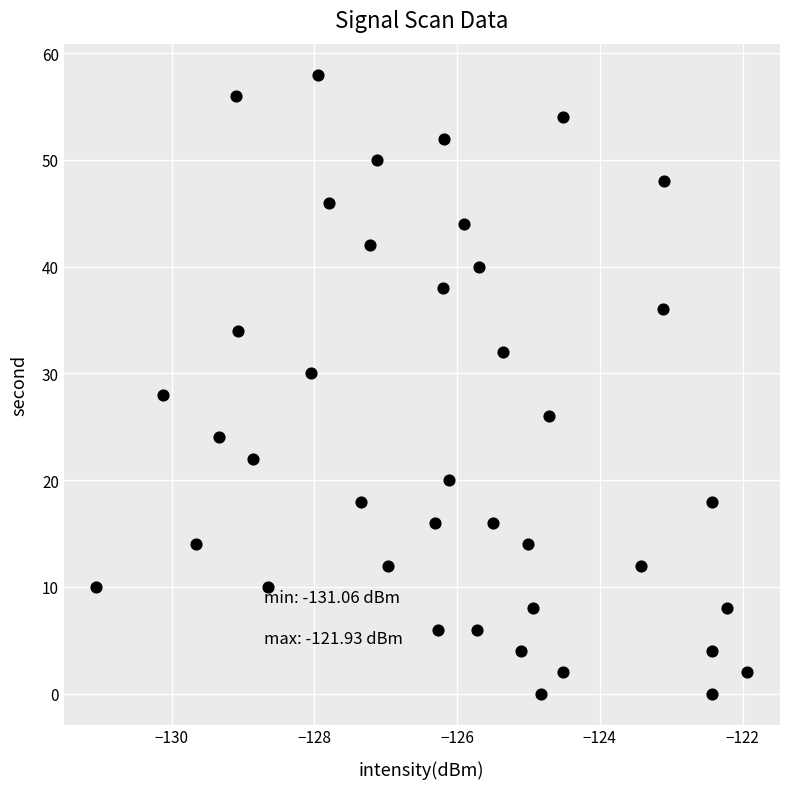

What is the range of Y values (max minus min)?

58